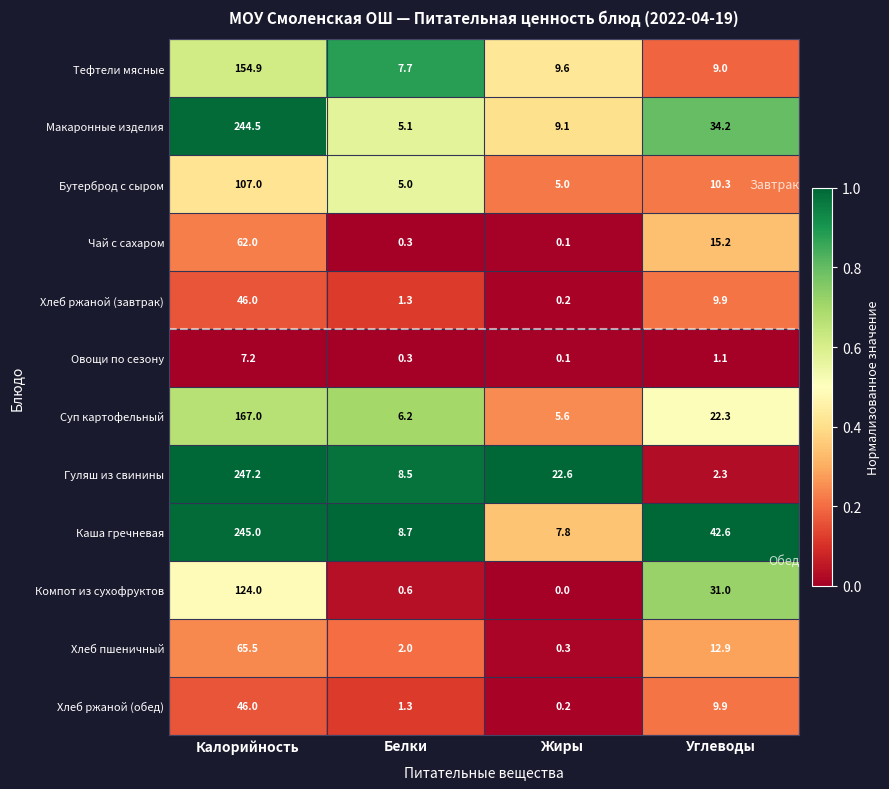

Which series has the largest range (max minus min)?

Гуляш из свинины